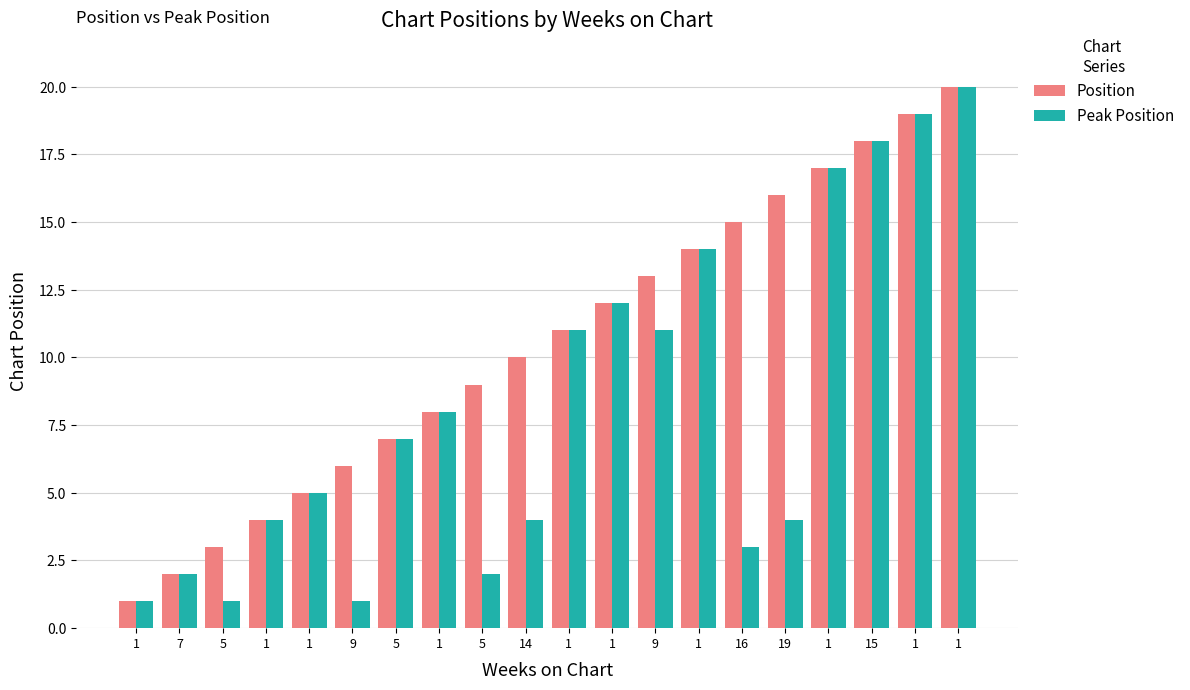

How many categories are shown in the chart?

20